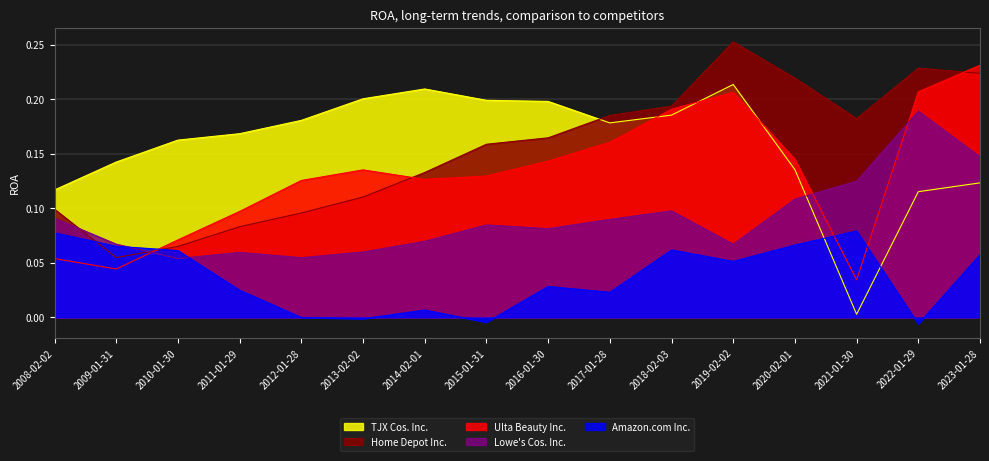

Rank the series by their maximum value, from highest to lowest.

Home Depot Inc., Ulta Beauty Inc., TJX Cos. Inc., Lowe's Cos. Inc., Amazon.com Inc.